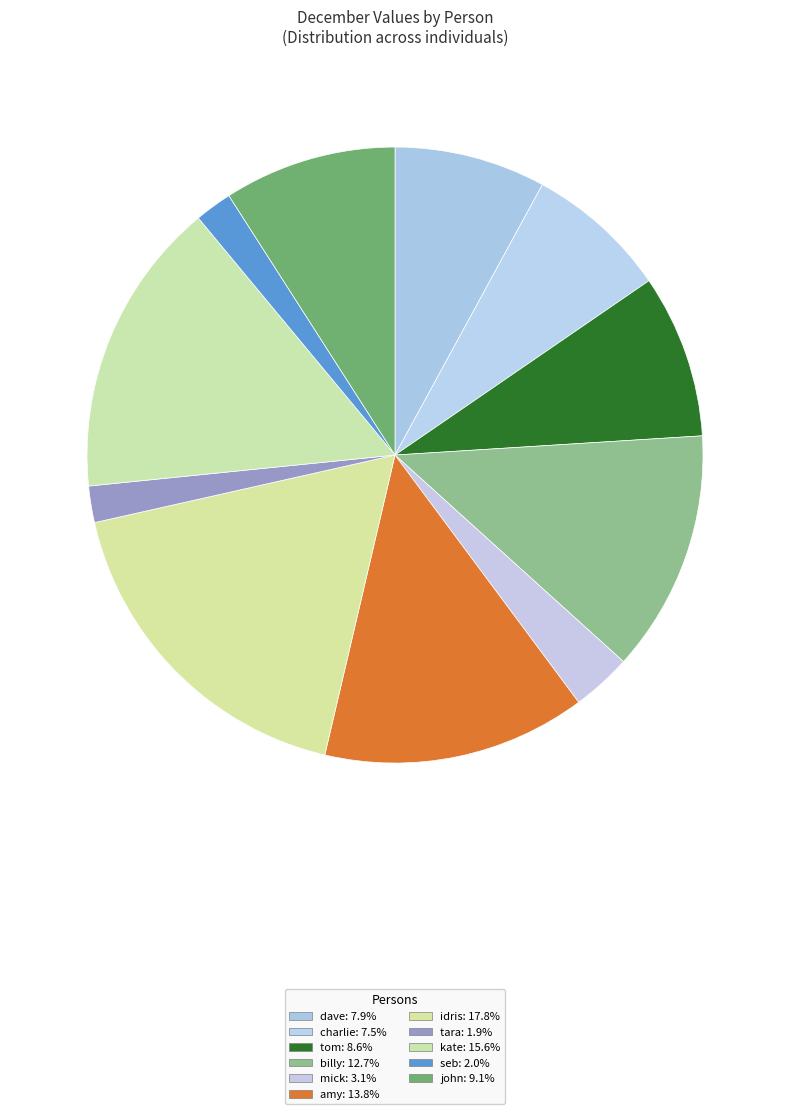

To the nearest percent, what portion does tara represent?

2%